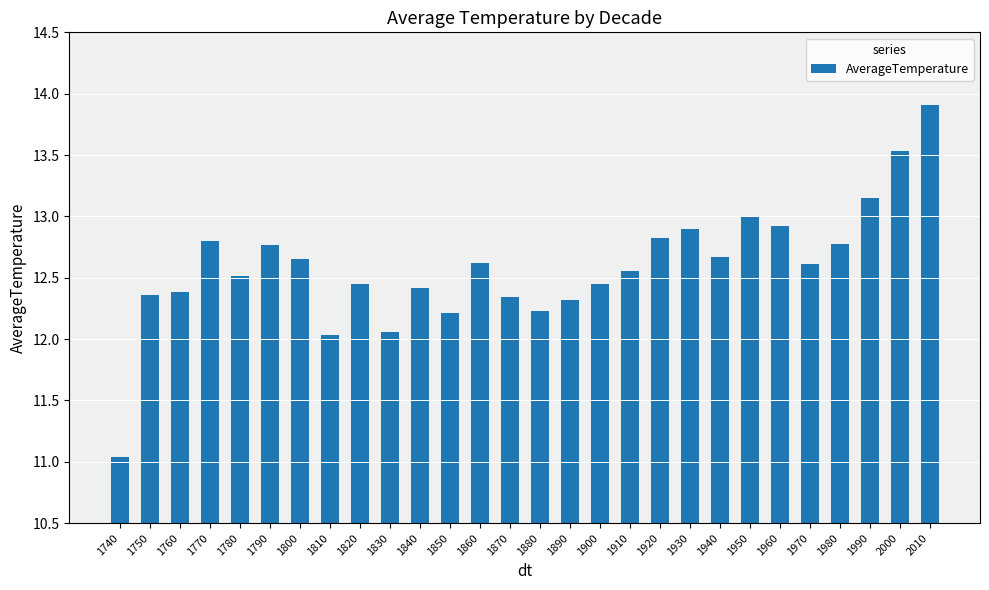

What is the value of the 23rd bar from the left?

12.9